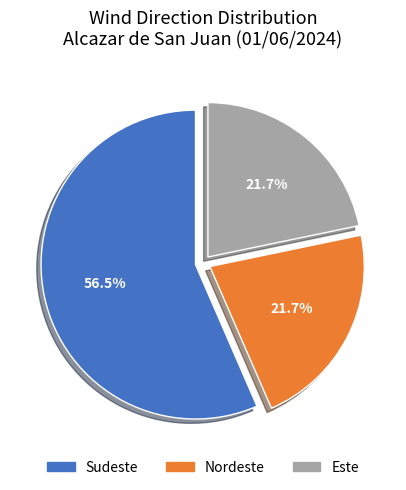

Is there a majority slice in this chart?

Yes